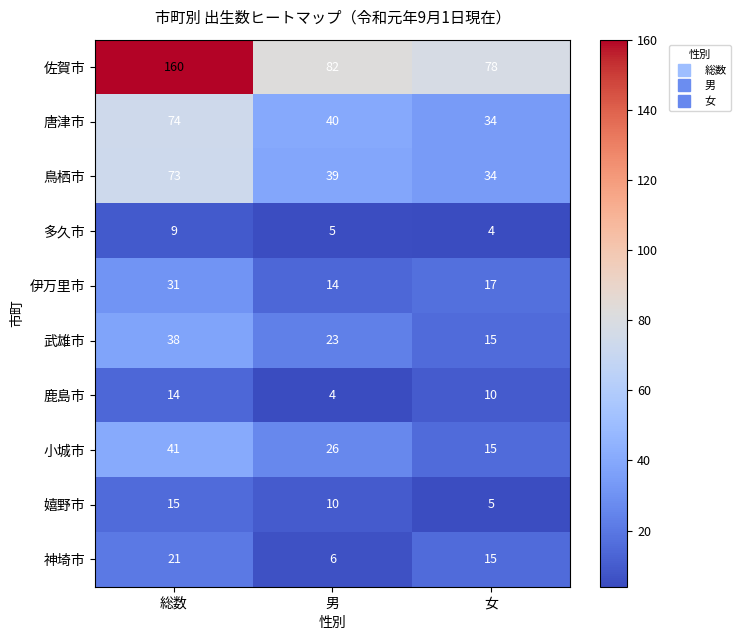

What is the minimum value shown in the chart?

4